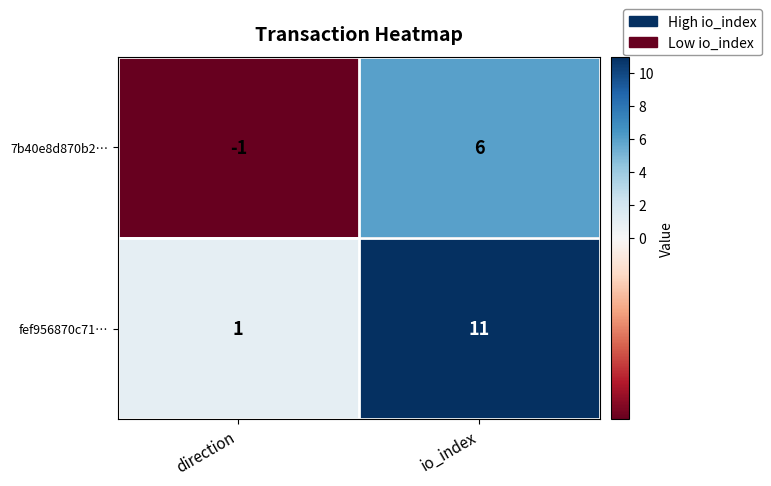

Reading left to right, list all the values displayed in this chart.

7b40e8d870b2…: direction=-1	io_index=6
fef956870c71…: direction=1	io_index=11